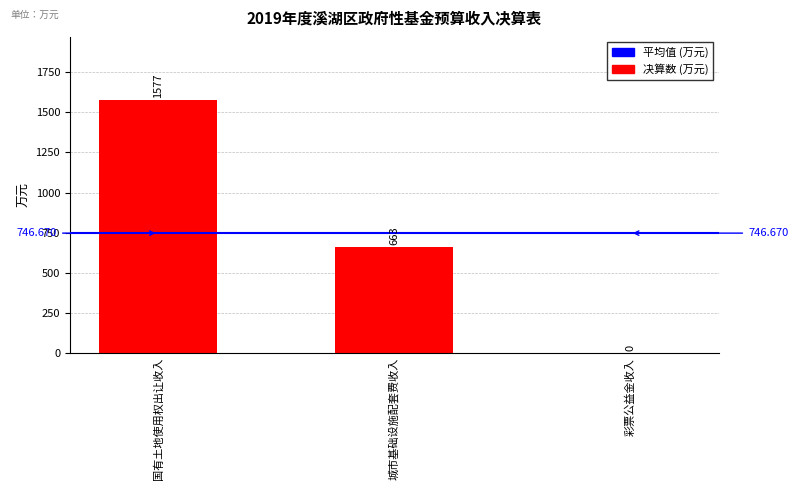

At which category does the chart reach its peak across all series?

国有土地使用权出让收入